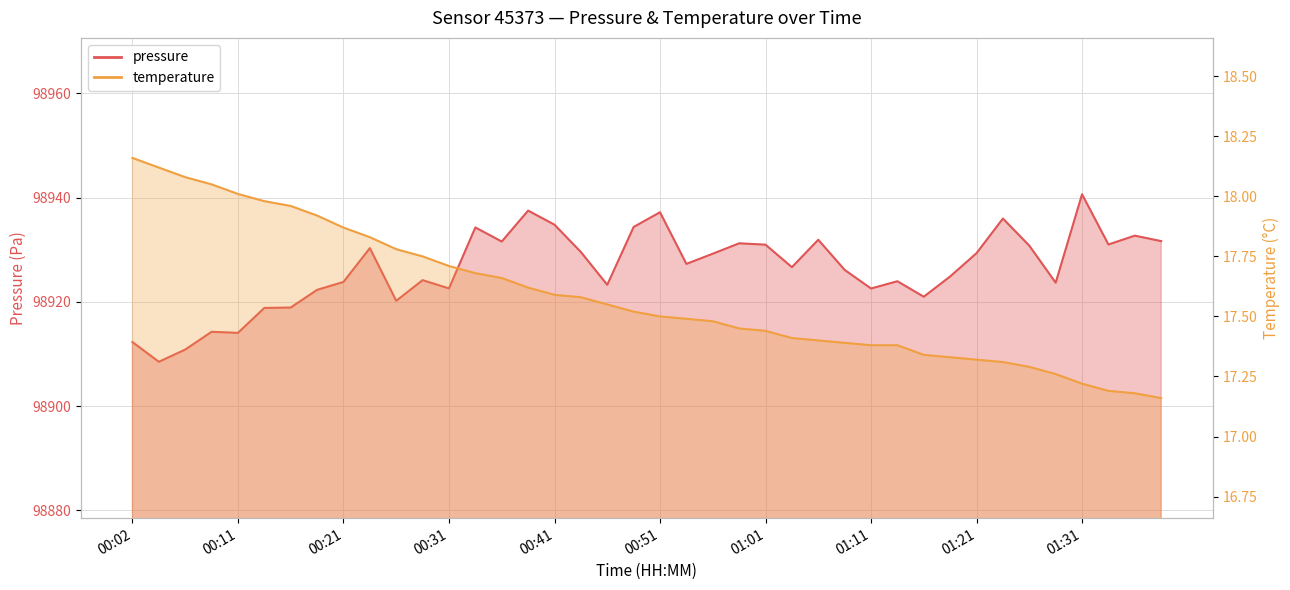

True or false: pressure and temperature cross at least once.

False